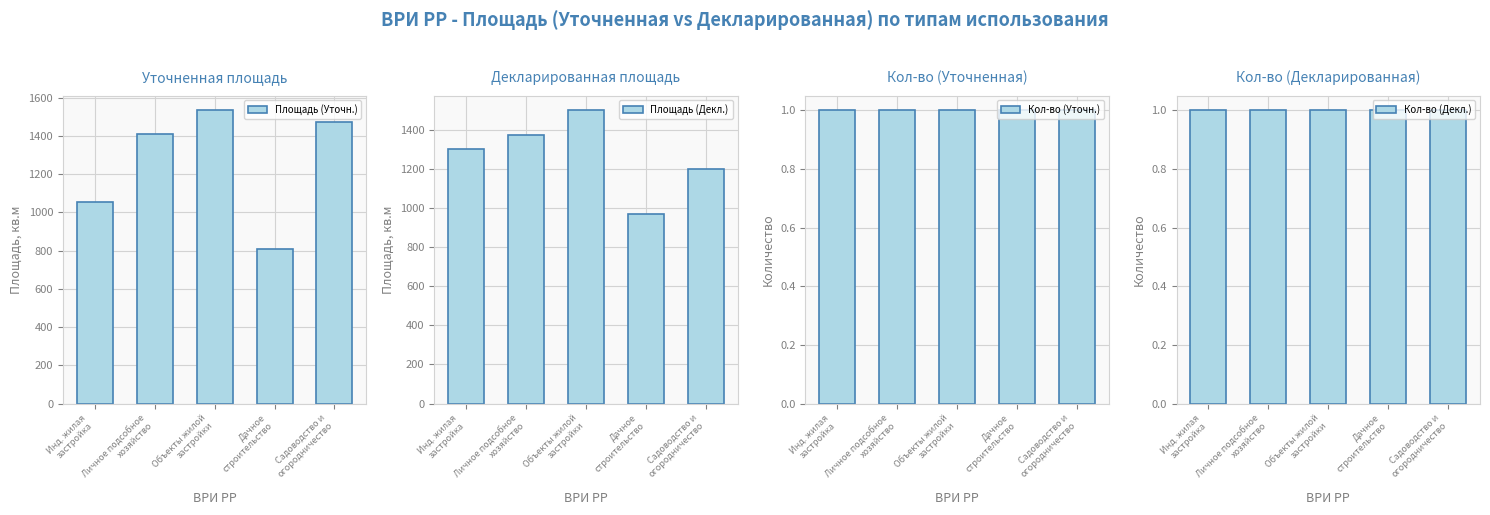

True or false: Площадь (Декл.) has a value of 2541.4 at Объекты жилой
застройки.

False